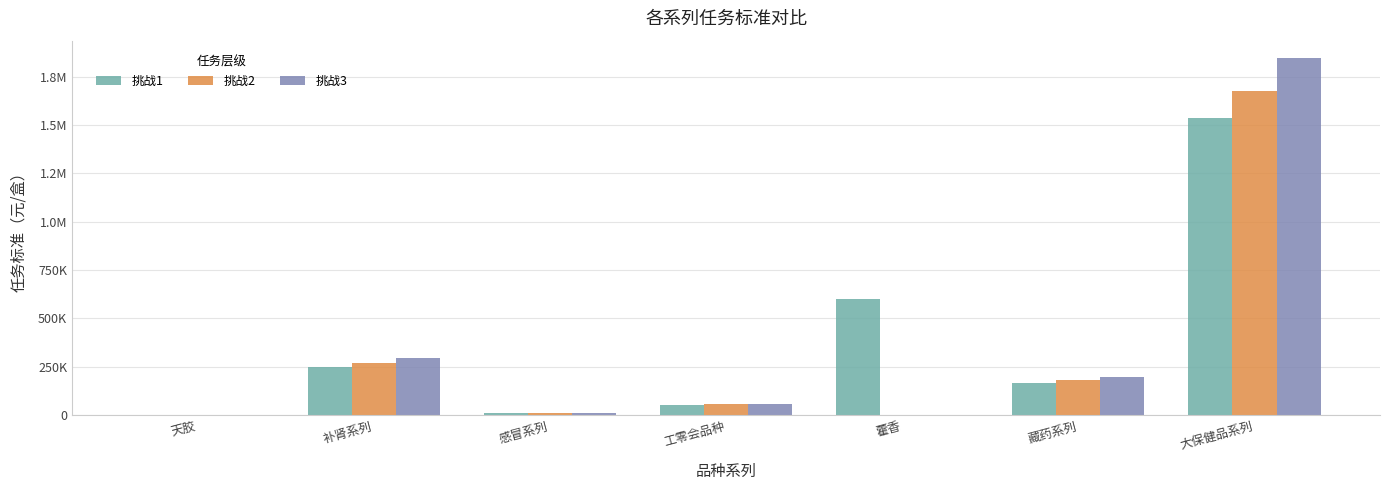

Reading left to right, what are all the values shown in this chart?

挑战1: 天胶=264.0	补肾系列=246975.5	感冒系列=9224.0	工零会品种=49836.0	藿香=601614.0	藏药系列=165983.0	大保健品系列=1538433.6
挑战2: 天胶=355.0	补肾系列=271673.0	感冒系列=10153.0	工零会品种=54820.0	藿香=0.0	藏药系列=182582.0	大保健品系列=1675378.1
挑战3: 天胶=448.0	补肾系列=296371.0	感冒系列=11077.0	工零会品种=59803.0	藿香=0.0	藏药系列=199180.0	大保健品系列=1844742.6